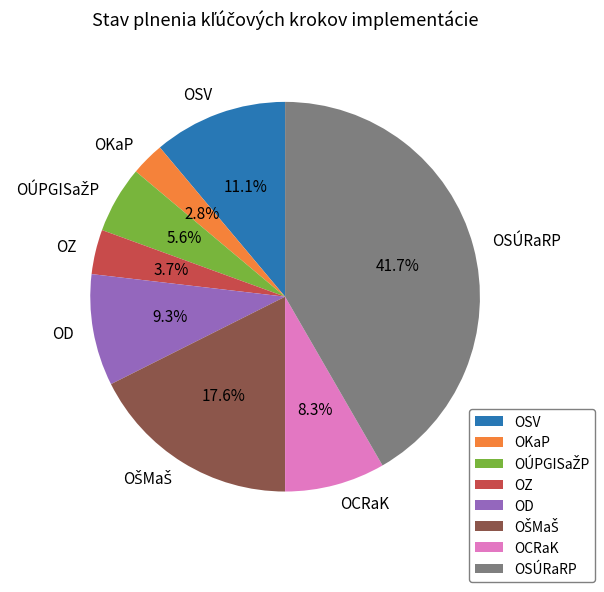

Which category has the biggest portion of the pie?

OSÚRaRP